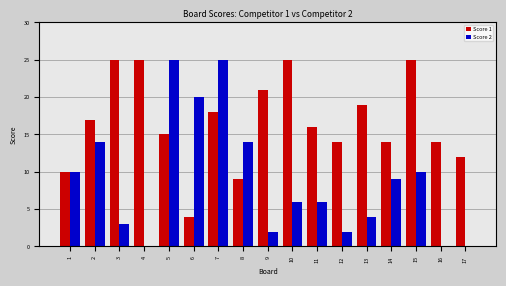

At which category is the sum across all series the highest?

7